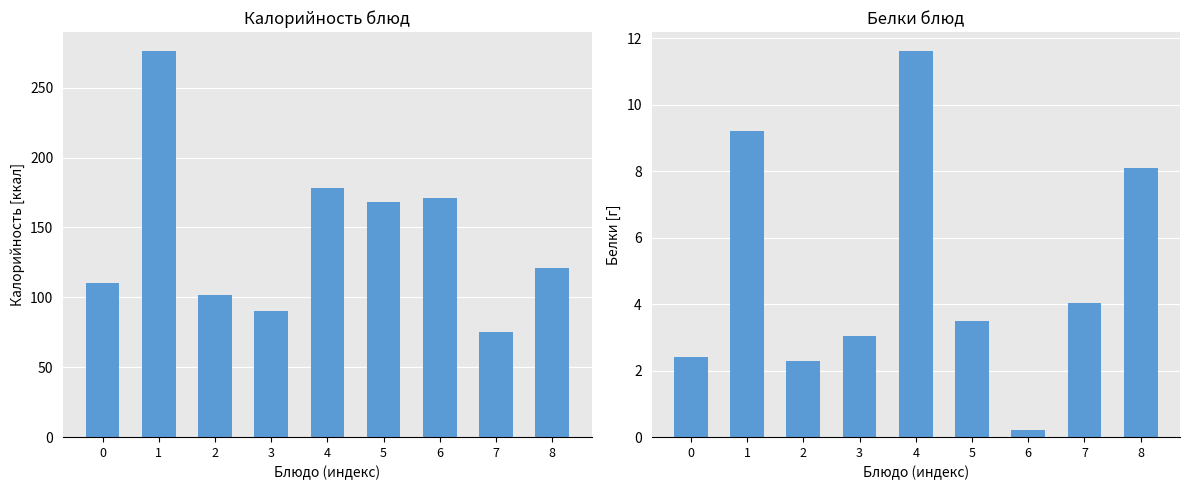

At which category is the sum across all series the highest?

1